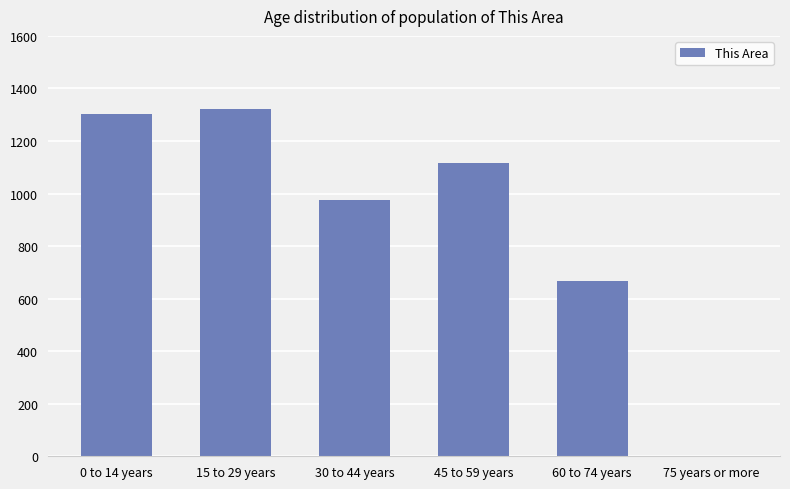

Count the number of data series in this chart.

1